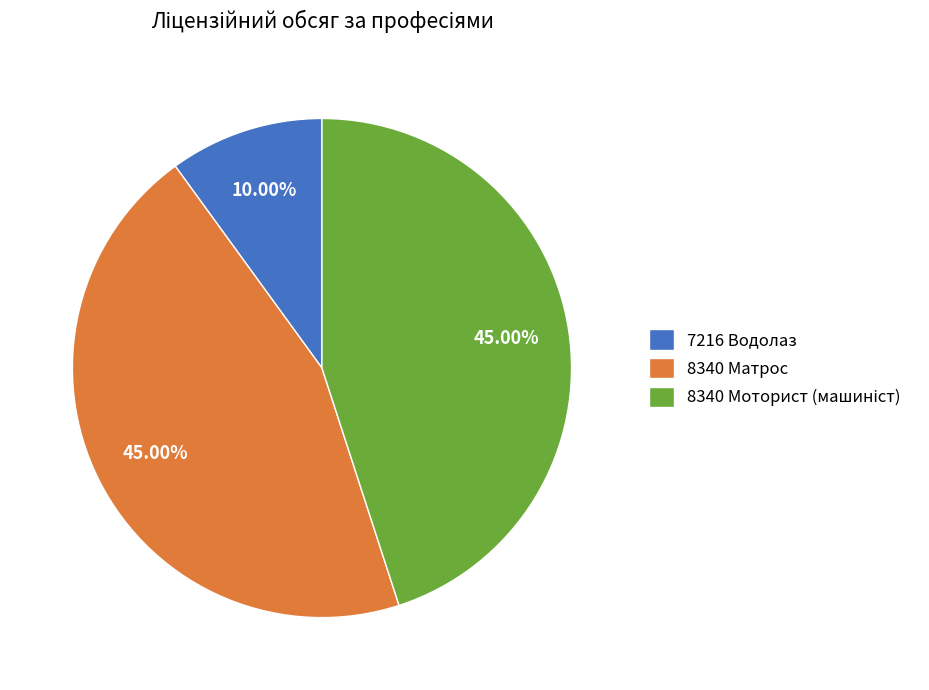

Is there a majority slice in this chart?

No